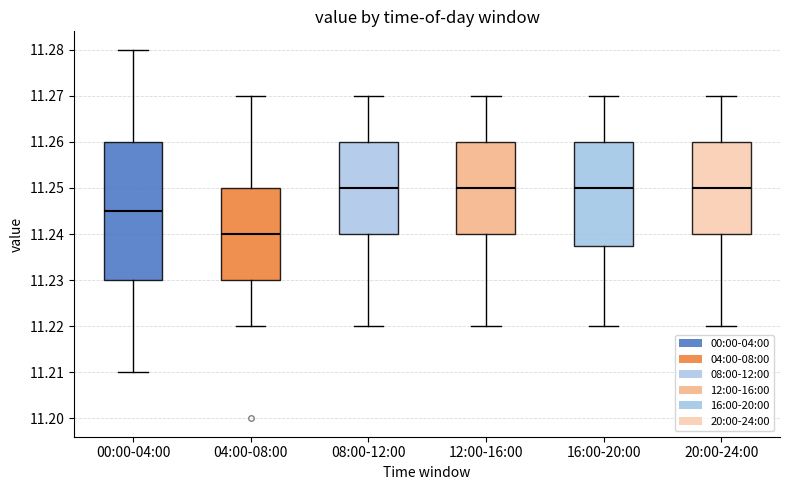

Where is the upper edge of the box for 16:00-20:00 on the y-axis? The values are not printed on the chart, so give them approximately, as read against the axis.

11.260